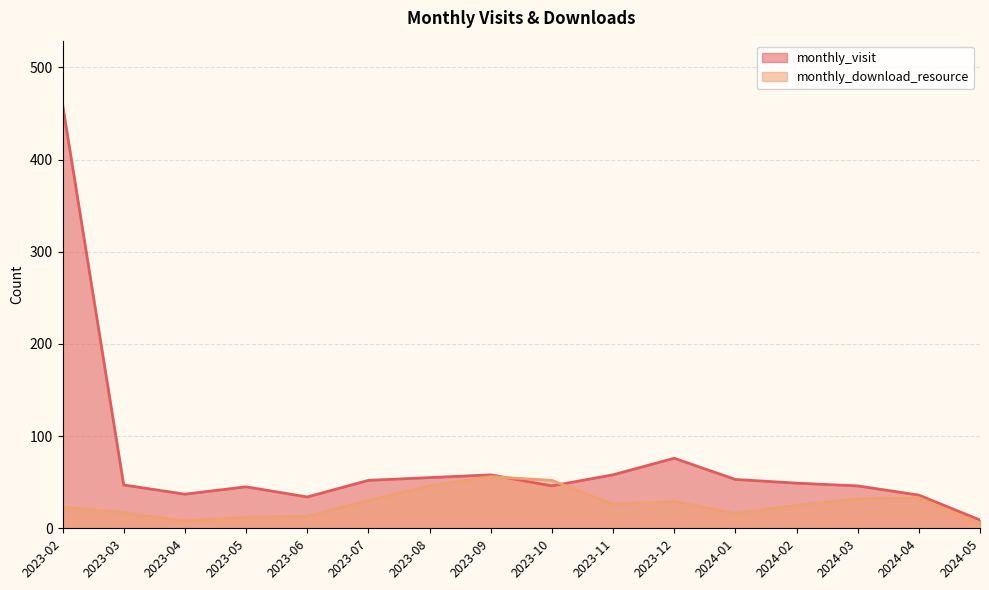

What is the difference between the second highest and second lowest values in the monthly_visit series?

42